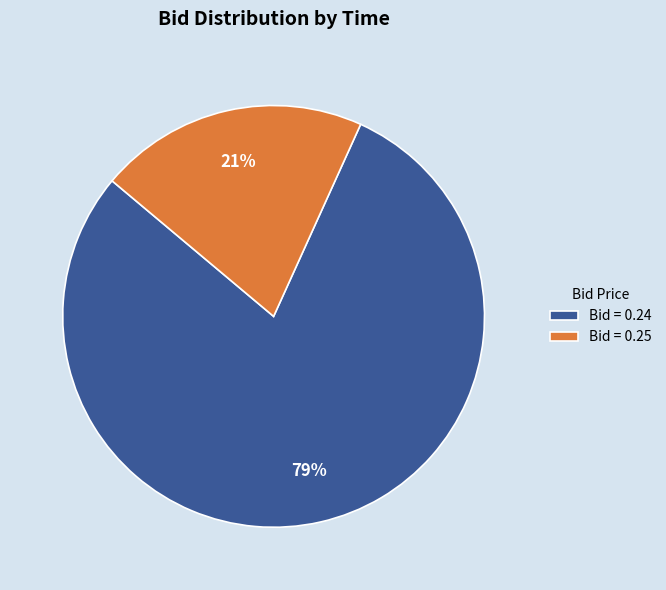

To the nearest percent, what is the average slice percentage?

50%